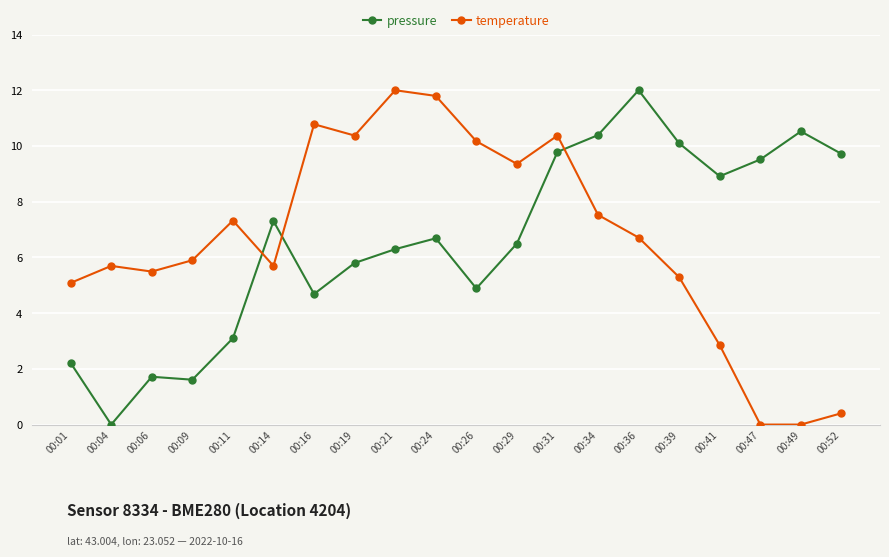

After their last crossing, which series has the higher values: pressure or temperature?

pressure